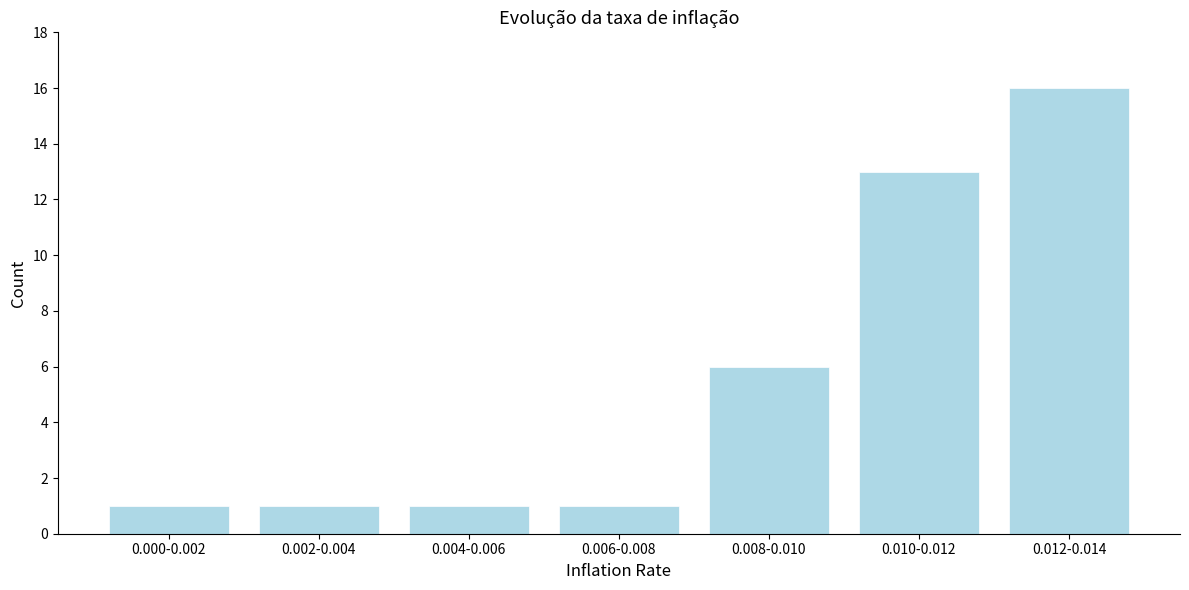

Reading left to right, what are all the values shown in this chart?

0.000-0.002=1	0.002-0.004=1	0.004-0.006=1	0.006-0.008=1	0.008-0.010=6	0.010-0.012=13	0.012-0.014=16